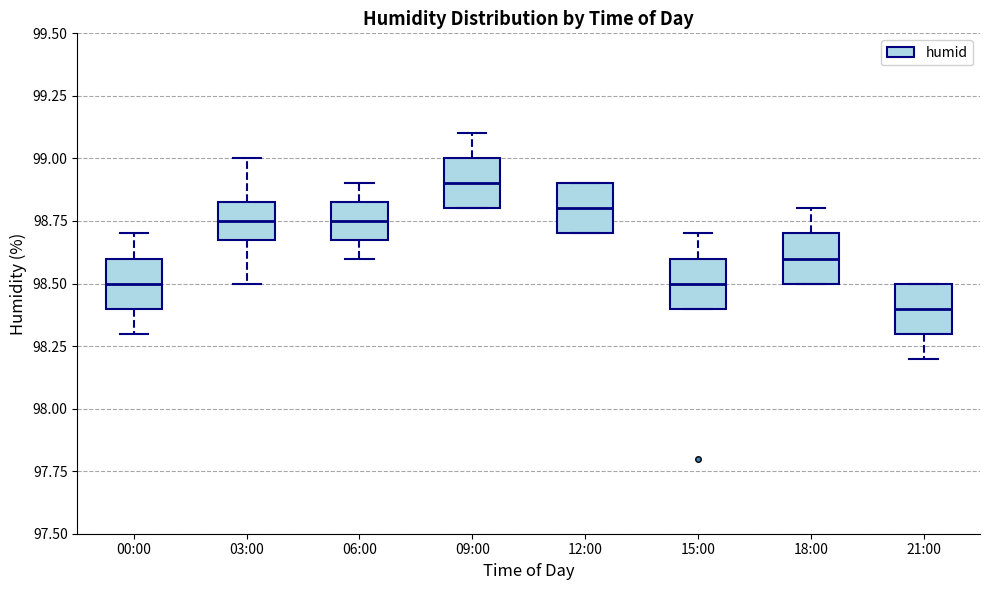

Reading left to right, transcribe this box plot: for each box, give where its median line is, the range the box spans, and where its two whiskers end, as read against the y-axis. The values are not printed on the chart, so give them approximately, as read against the axis.

00:00: median 98.50, box 98.40 to 98.60, whiskers 98.30 to 98.70
03:00: median 98.75, box 98.70 to 98.85, whiskers 98.50 to 99.00
06:00: median 98.75, box 98.70 to 98.85, whiskers 98.60 to 98.90
09:00: median 98.90, box 98.80 to 99.00, whiskers 98.80 to 99.10
12:00: median 98.80, box 98.70 to 98.90, whiskers 98.70 to 98.90
15:00: median 98.50, box 98.40 to 98.60, whiskers 98.40 to 98.70
18:00: median 98.60, box 98.50 to 98.70, whiskers 98.50 to 98.80
21:00: median 98.40, box 98.30 to 98.50, whiskers 98.20 to 98.50